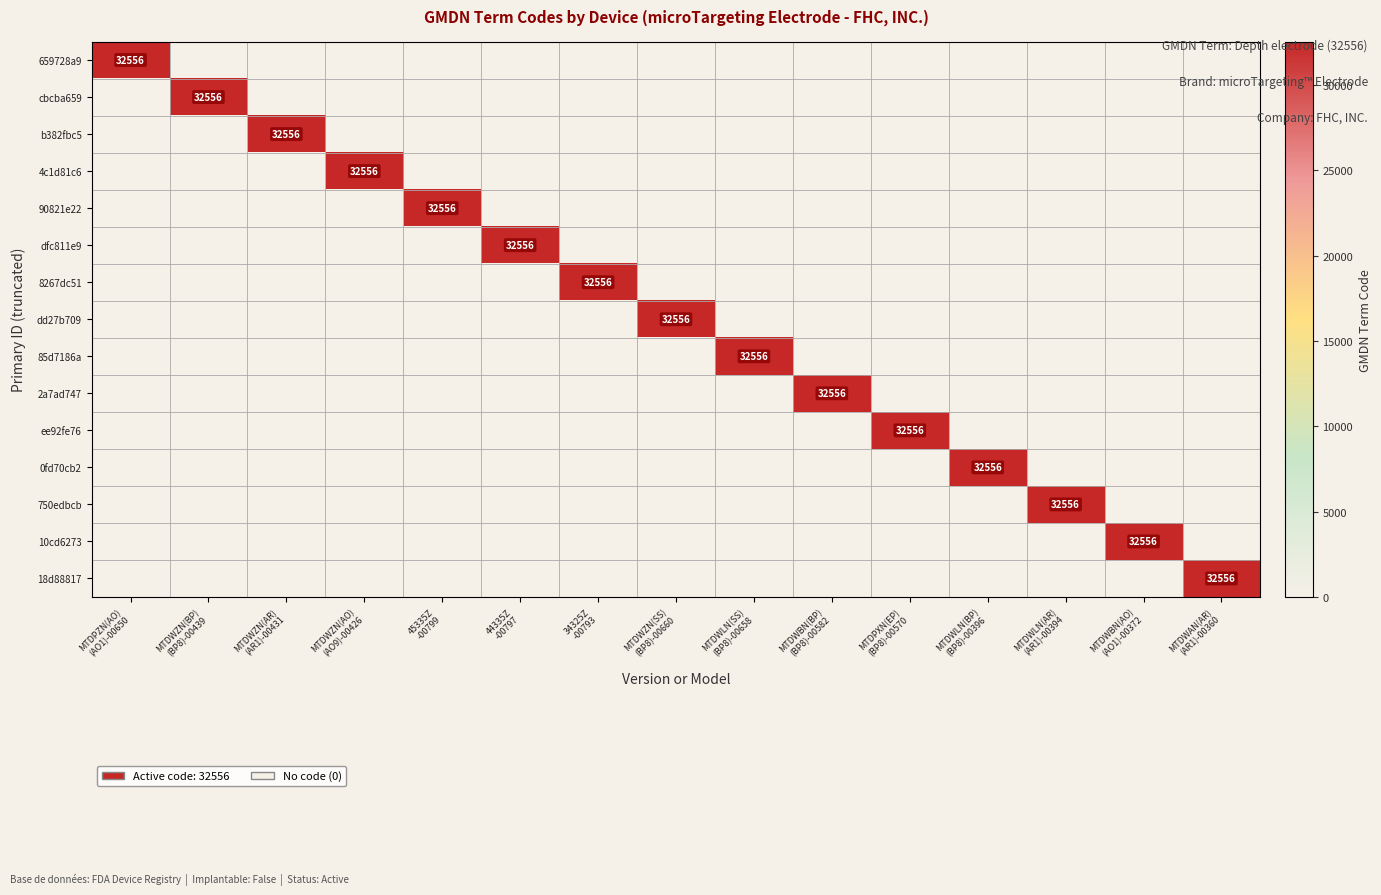

At how many categories does at least one series exceed 31300?

15